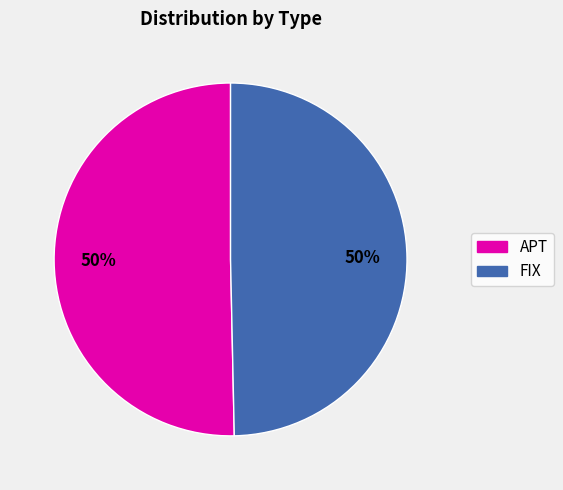

To the nearest percent, what is the average slice percentage?

50%